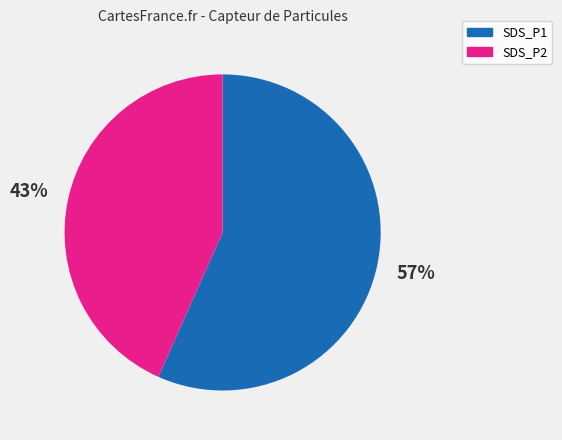

Count the number of slices in the pie.

2